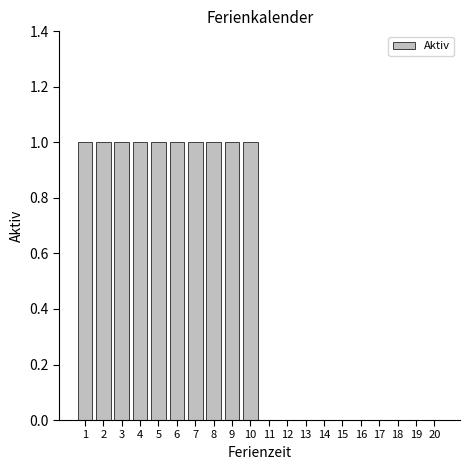

The value at 8 is 1. True or false?

True